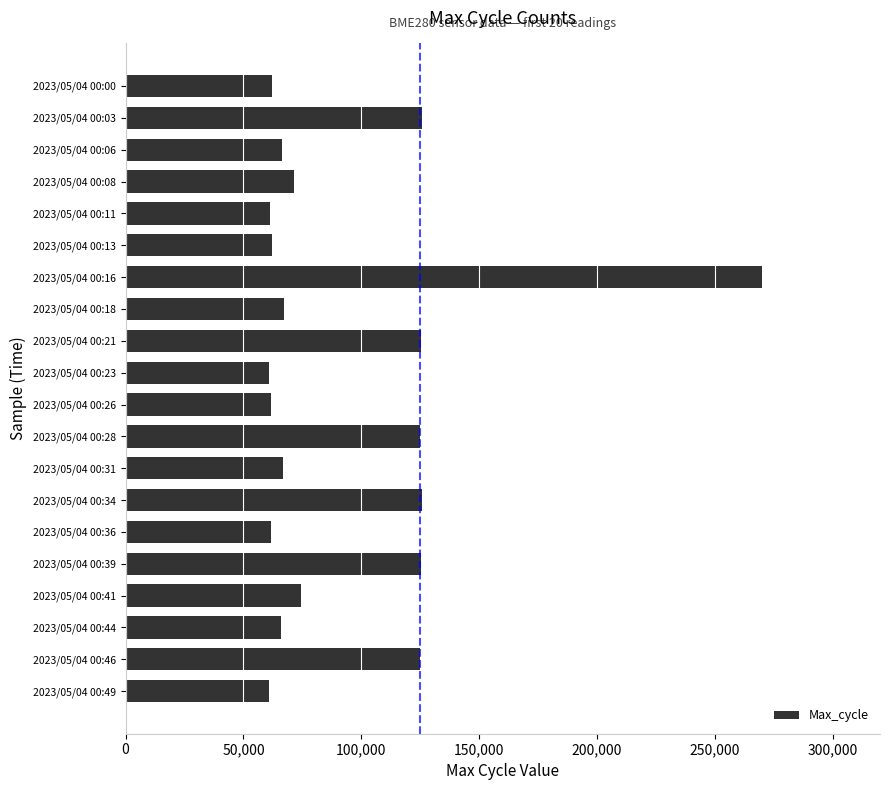

What is the average value?

93193